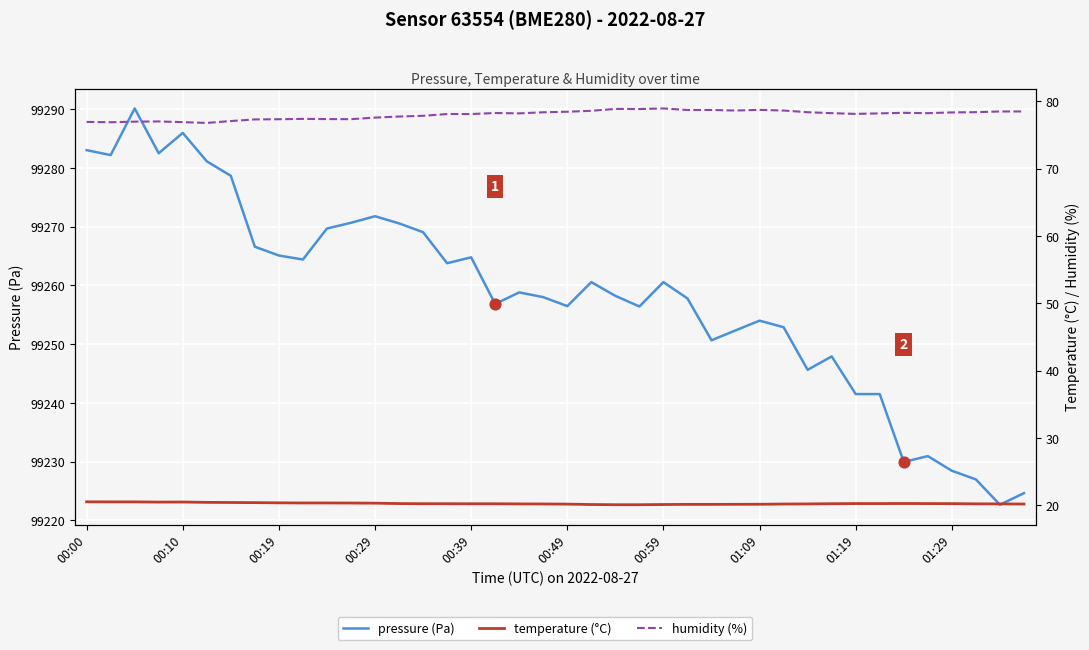

At how many categories does at least one series exceed 49573?

40